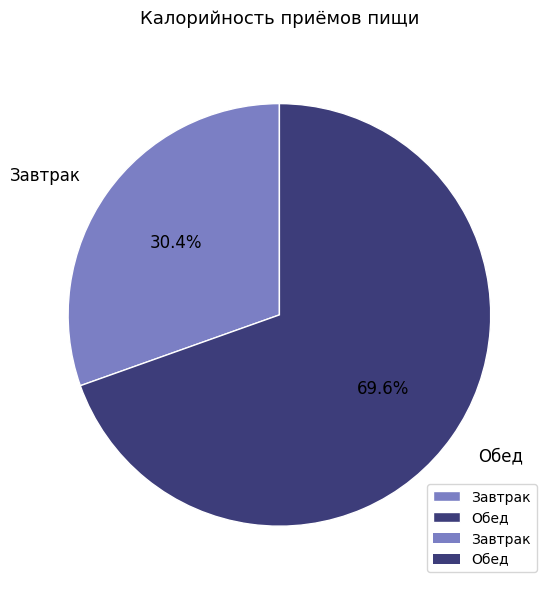

To the nearest percent, what is the difference between the Завтрак and Обед slice percentages?

39%